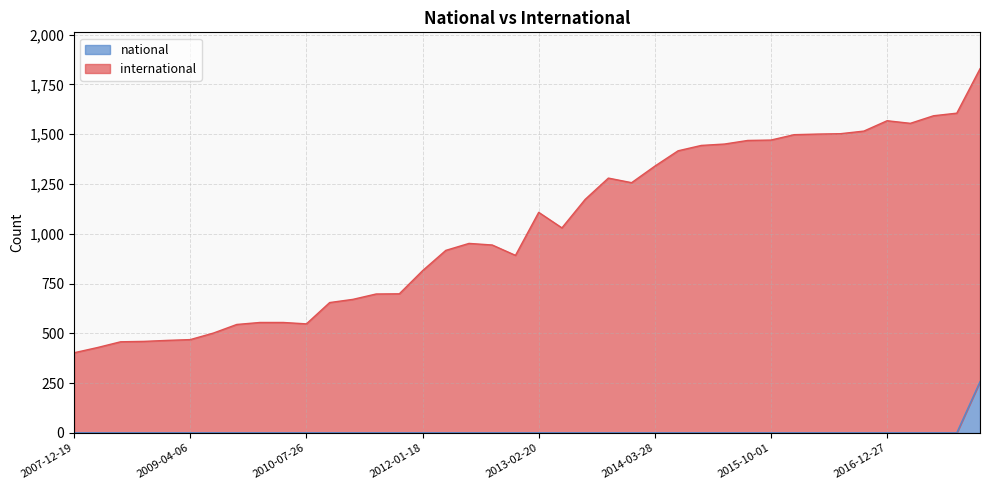

Rank the series by their average value, from lowest to highest.

national, international